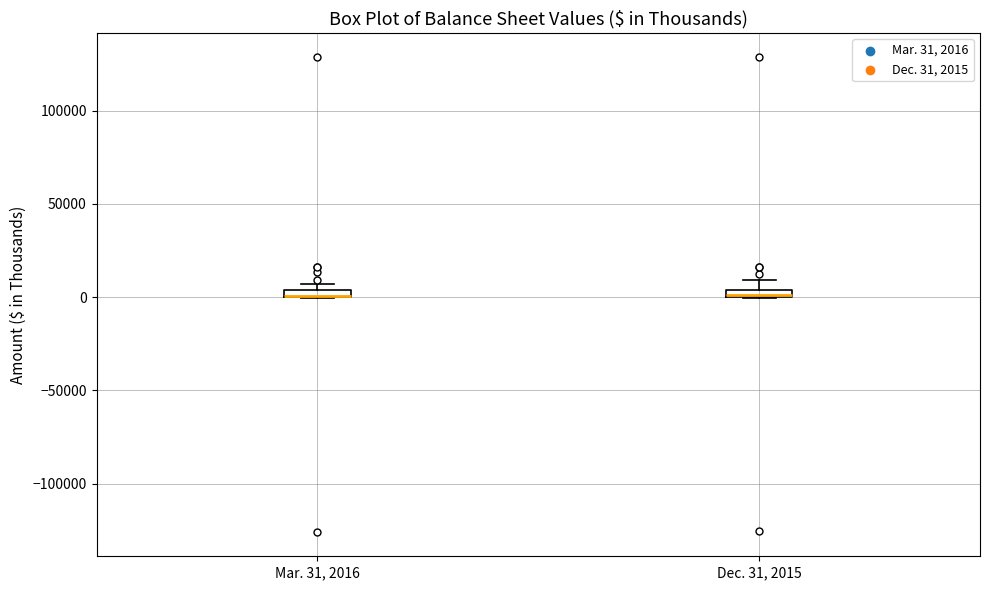

Where is the upper edge of the box for Dec. 31, 2015 on the y-axis? The values are not printed on the chart, so give them approximately, as read against the axis.

5000